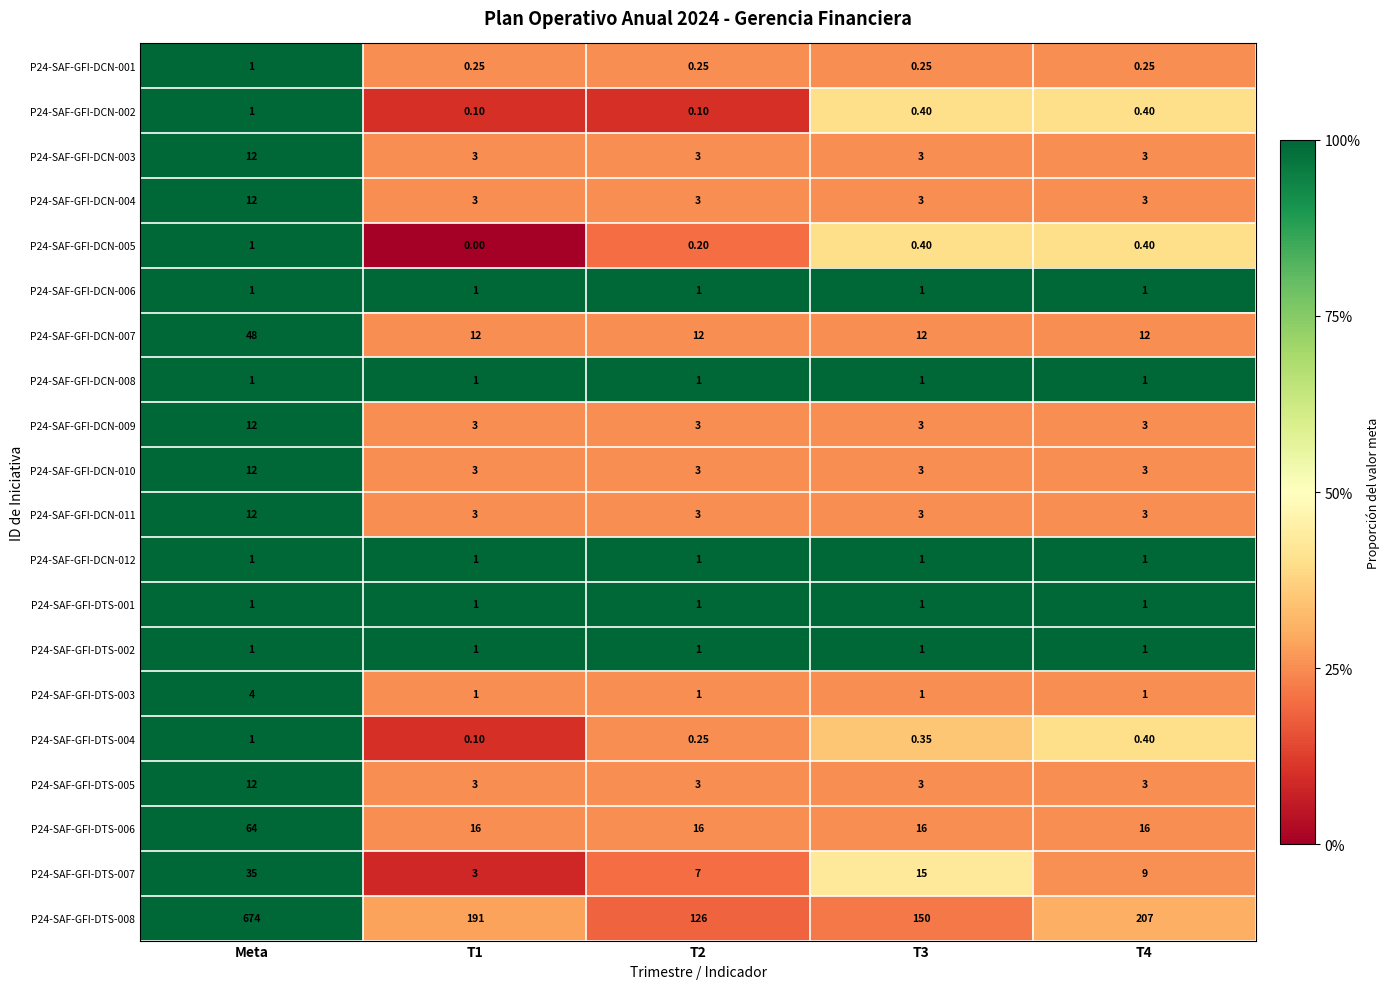

Which label corresponds to the largest value in the chart?

Meta